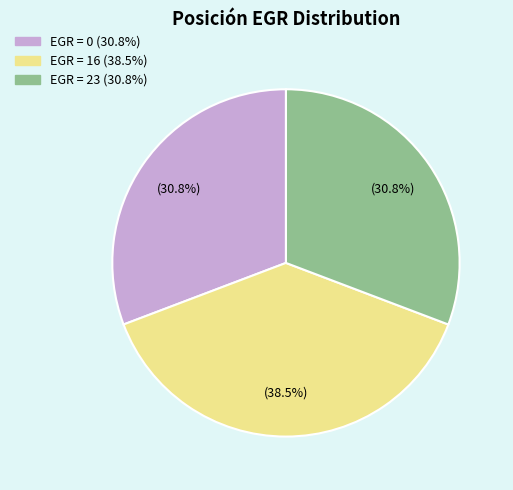

Is there a majority slice in this chart?

No